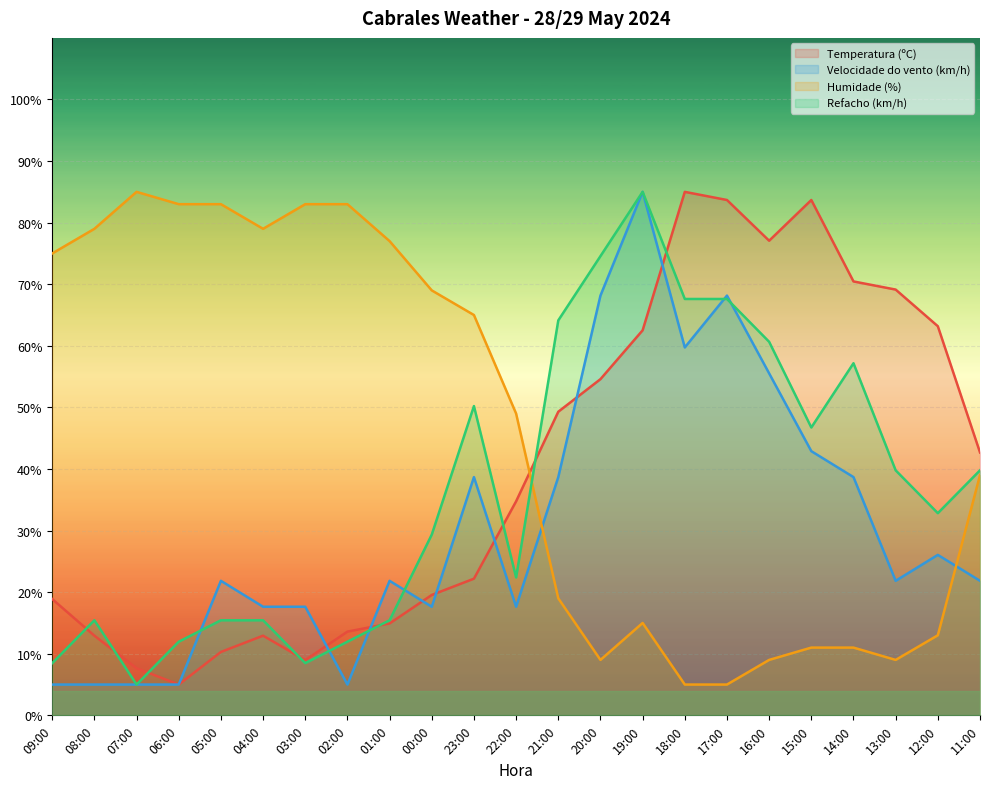

Reading left to right, transcribe all the data shown in this chart.

Temperatura (ºC): 09:00=18.9	08:00=12.9	07:00=7.6	06:00=5.0	05:00=10.3	04:00=12.9	03:00=9.0	02:00=13.6	01:00=14.9	00:00=19.5	23:00=22.2	22:00=34.8	21:00=49.3	20:00=54.6	19:00=62.5	18:00=85.0	17:00=83.7	16:00=77.1	15:00=83.7	14:00=70.5	13:00=69.1	12:00=63.2	11:00=42.7
Velocidade do vento (km/h): 09:00=5.0	08:00=5.0	07:00=5.0	06:00=5.0	05:00=21.8	04:00=17.6	03:00=17.6	02:00=5.0	01:00=21.8	00:00=17.6	23:00=38.7	22:00=17.6	21:00=38.7	20:00=68.2	19:00=85.0	18:00=59.7	17:00=68.2	16:00=55.5	15:00=42.9	14:00=38.7	13:00=21.8	12:00=26.1	11:00=21.8
Humidade (%): 09:00=75.0	08:00=79.0	07:00=85.0	06:00=83.0	05:00=83.0	04:00=79.0	03:00=83.0	02:00=83.0	01:00=77.0	00:00=69.0	23:00=65.0	22:00=49.0	21:00=19.0	20:00=9.0	19:00=15.0	18:00=5.0	17:00=5.0	16:00=9.0	15:00=11.0	14:00=11.0	13:00=9.0	12:00=13.0	11:00=39.0
Refacho (km/h): 09:00=8.5	08:00=15.4	07:00=5.0	06:00=12.0	05:00=15.4	04:00=15.4	03:00=8.5	02:00=12.0	01:00=15.4	00:00=29.3	23:00=50.2	22:00=22.4	21:00=64.1	20:00=74.6	19:00=85.0	18:00=67.6	17:00=67.6	16:00=60.7	15:00=46.7	14:00=57.2	13:00=39.8	12:00=32.8	11:00=39.8